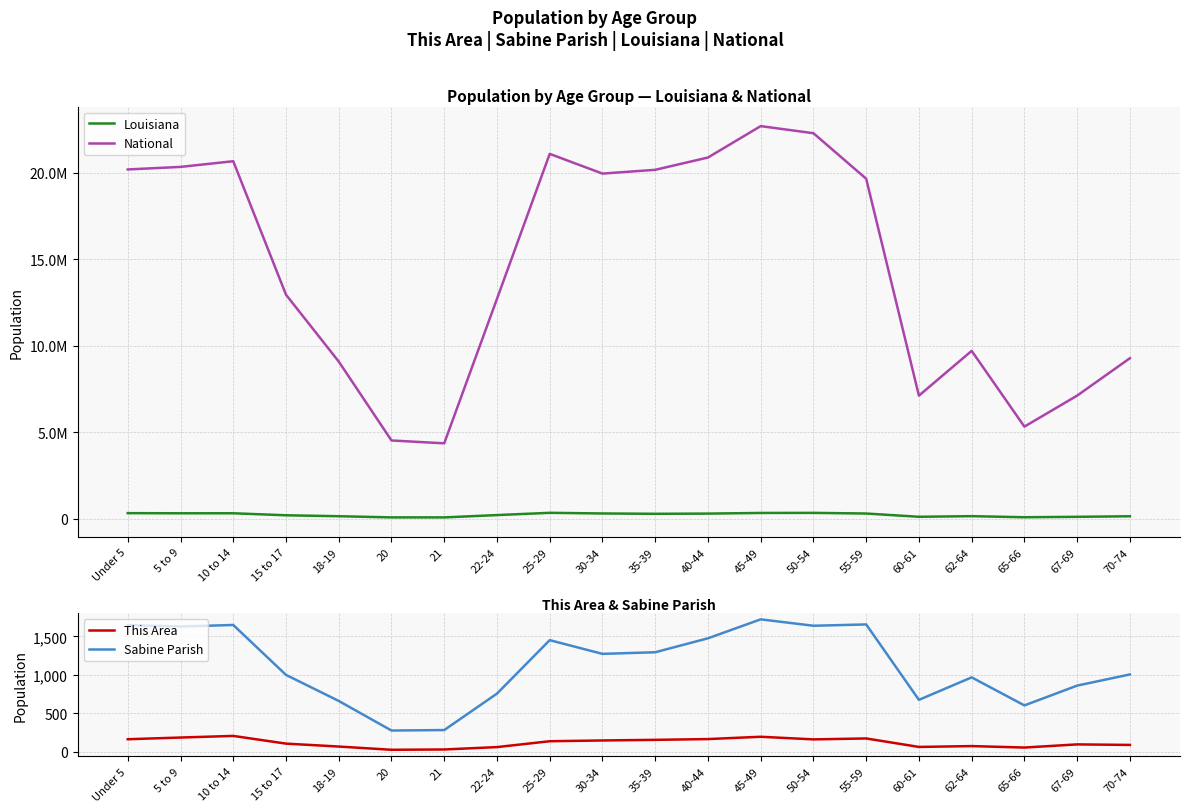

What is the difference between the second highest and minimum values in the This Area series?

169